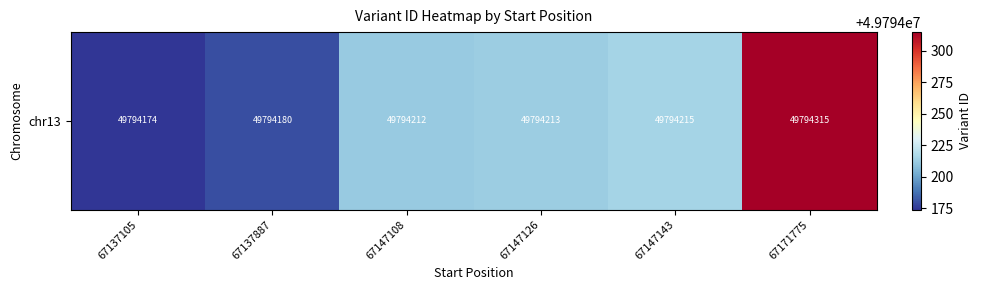

Which label corresponds to the smallest value in the chart?

67137105